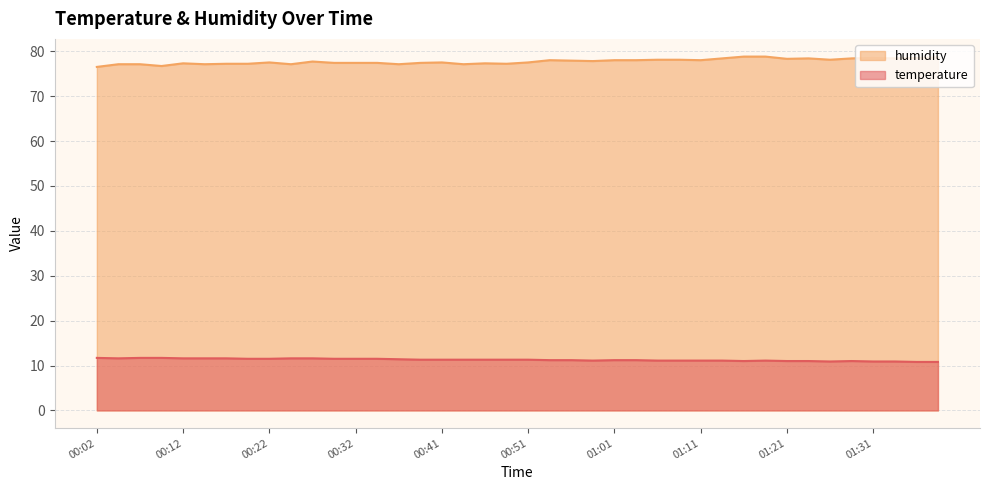

What is the difference between the temperature values at 00:34 and 00:14?

0.1